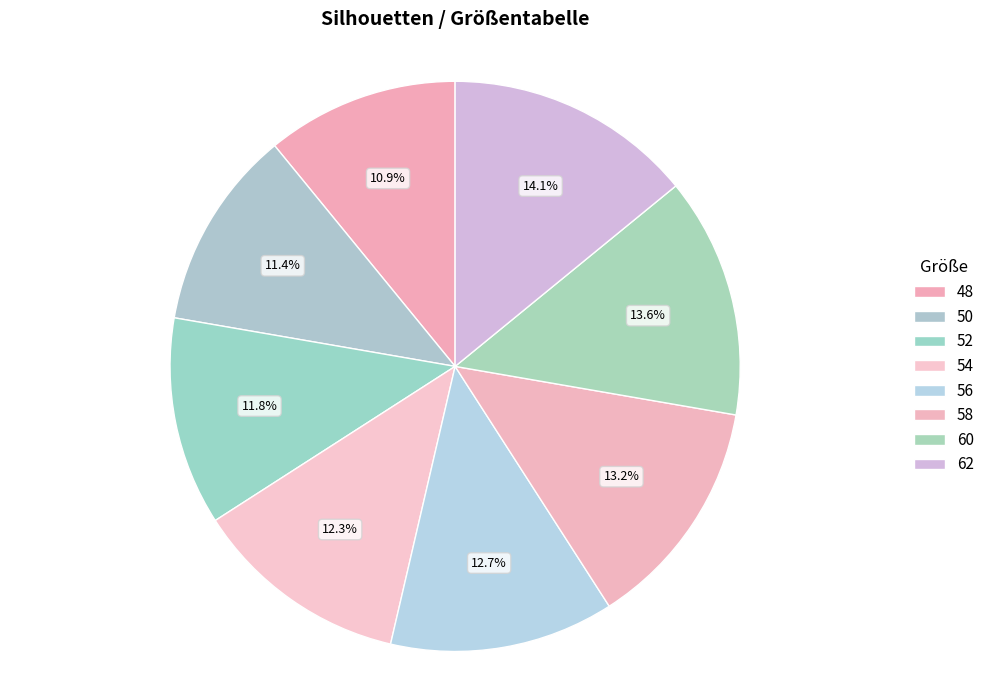

How many segments does this pie chart have?

8